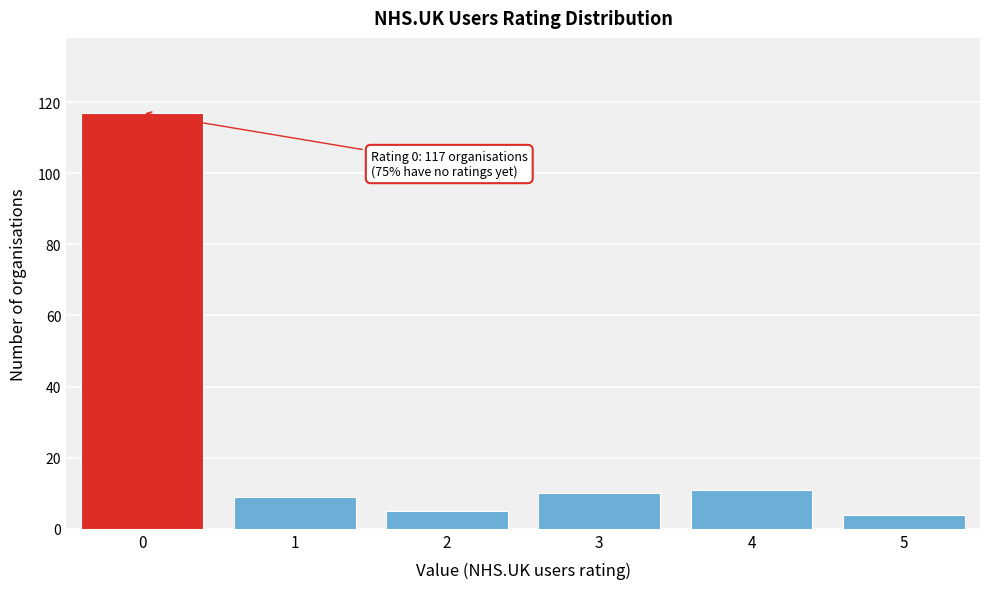

Reading left to right, transcribe all the data shown in this chart.

0=117	1=9	2=5	3=10	4=11	5=4